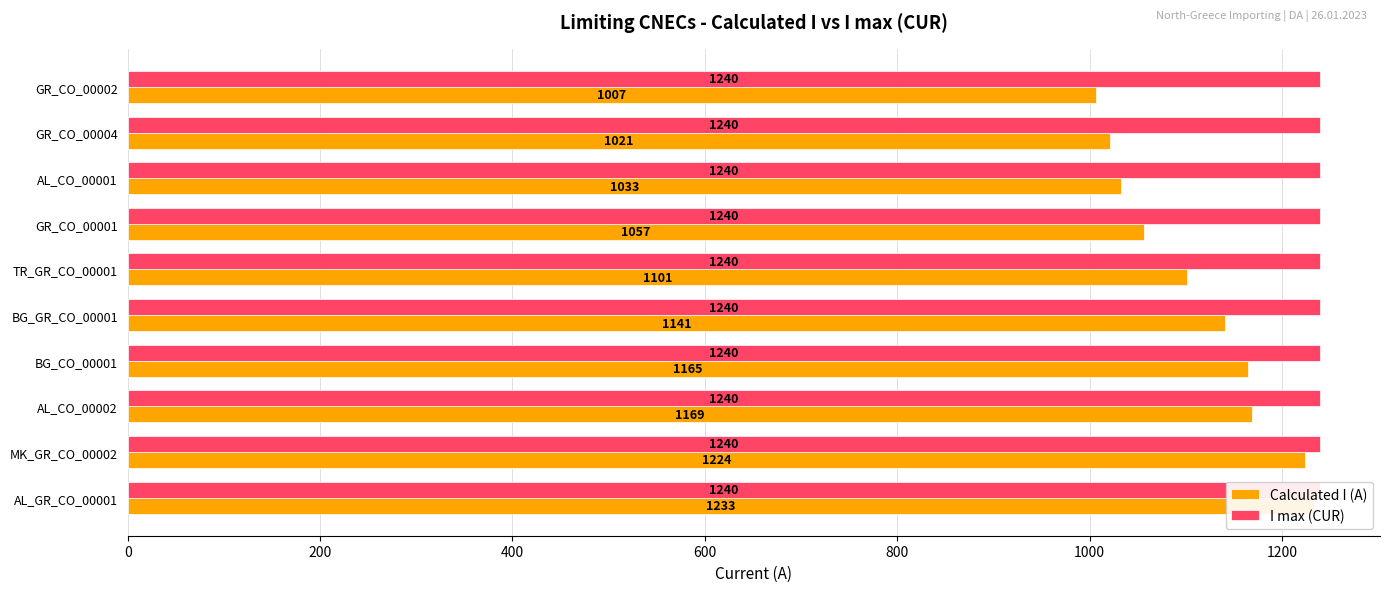

Is it true that Calculated I (A) equals 1233.0 at AL_GR_CO_00001?

True